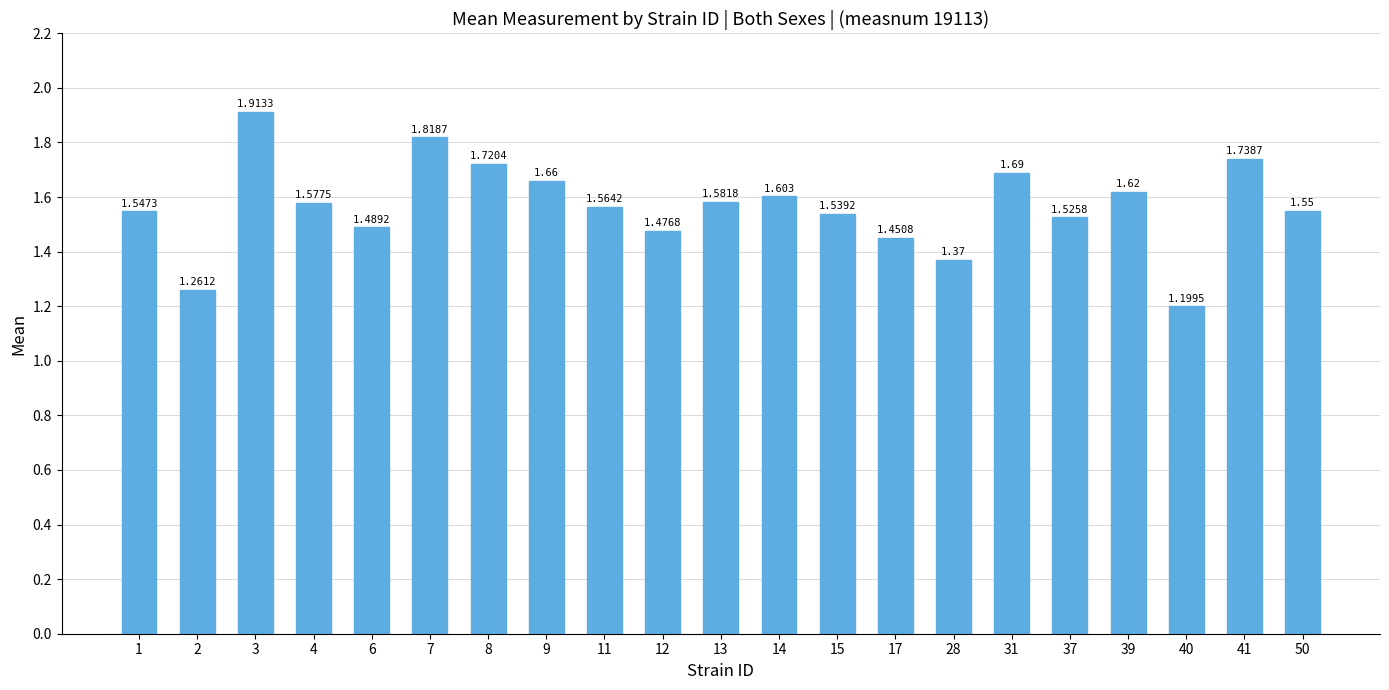

Which label corresponds to the largest value in the chart?

3